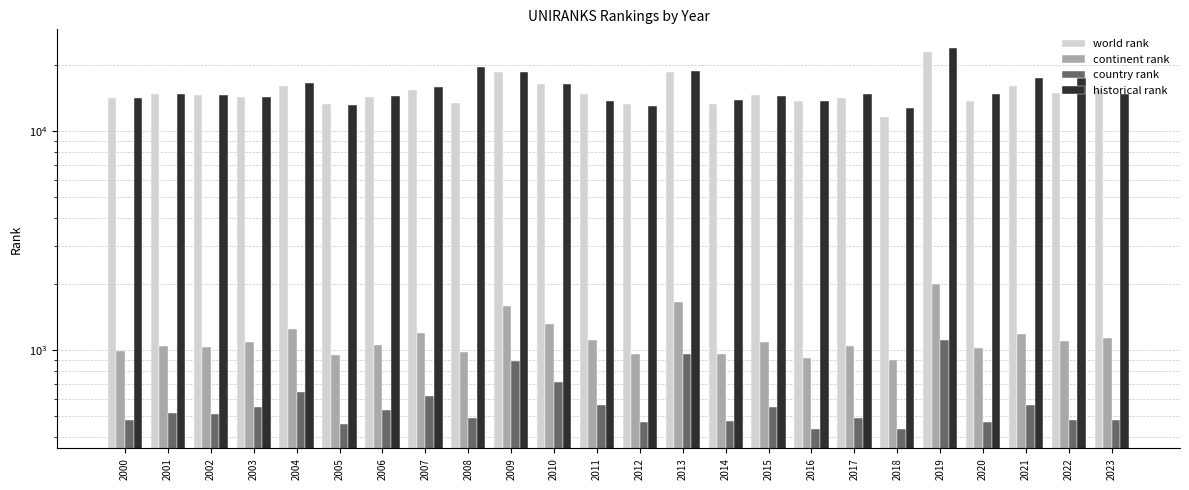

List the series in order of their peak value, lowest first.

country rank, continent rank, world rank, historical rank